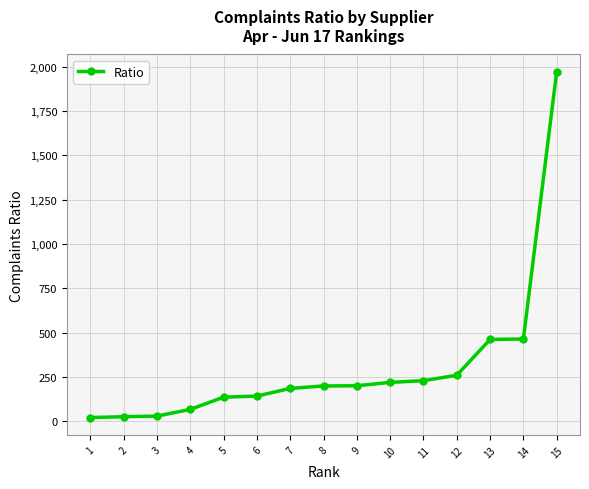

What is the difference between the second highest and minimum values?

443.3